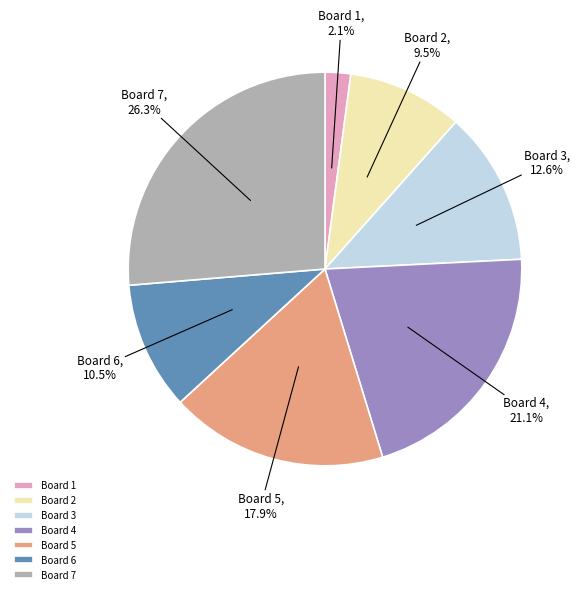

To the nearest percent, what is the average slice percentage?

14%